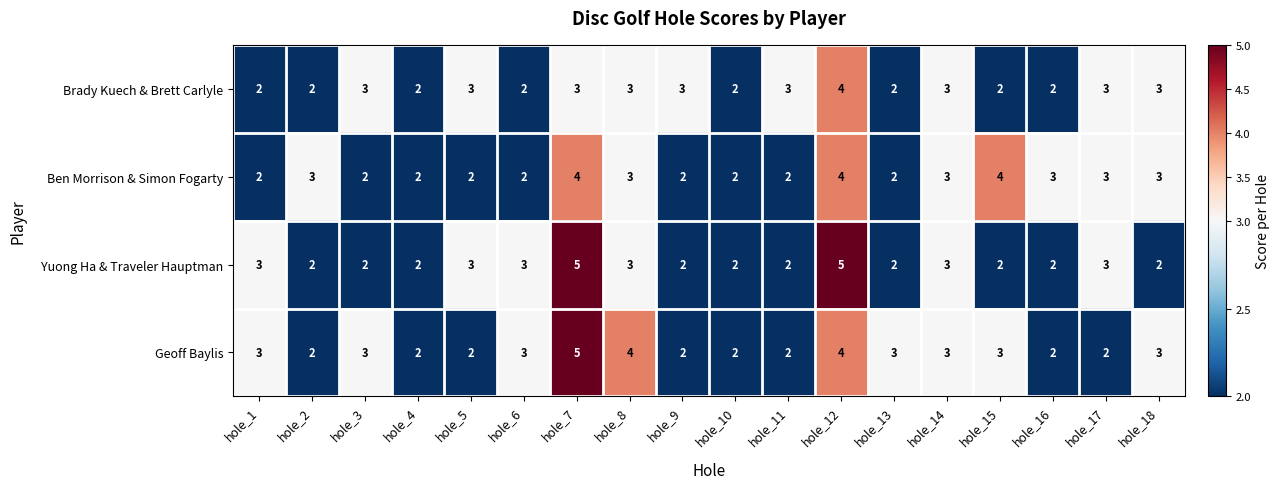

Which series has the largest total across all categories?

Geoff Baylis